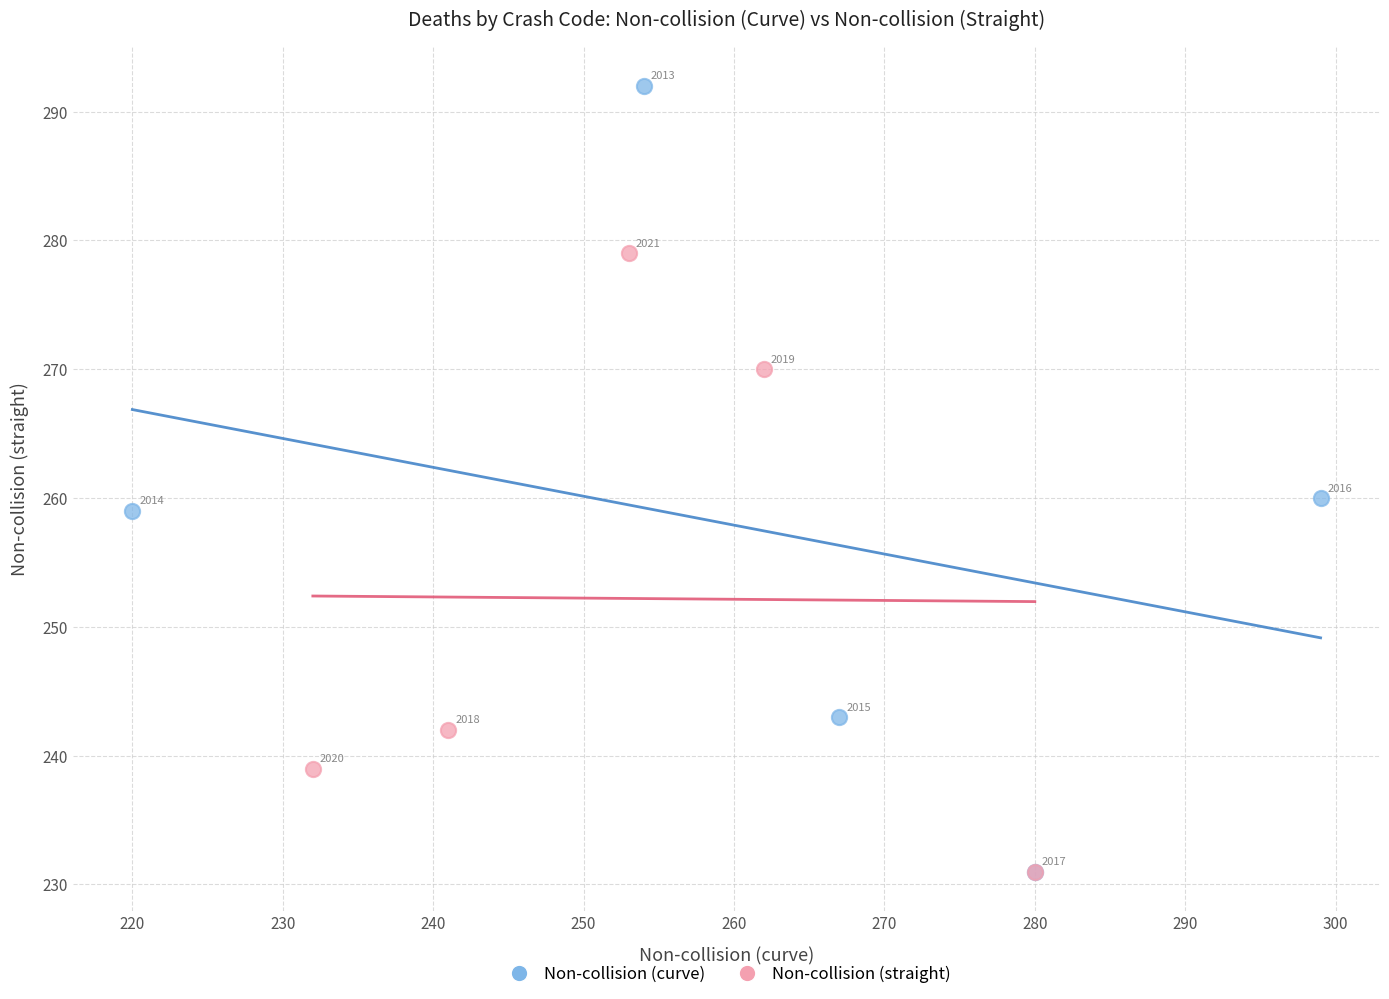

Which series reaches the maximum Y coordinate?

Non-collision (curve)